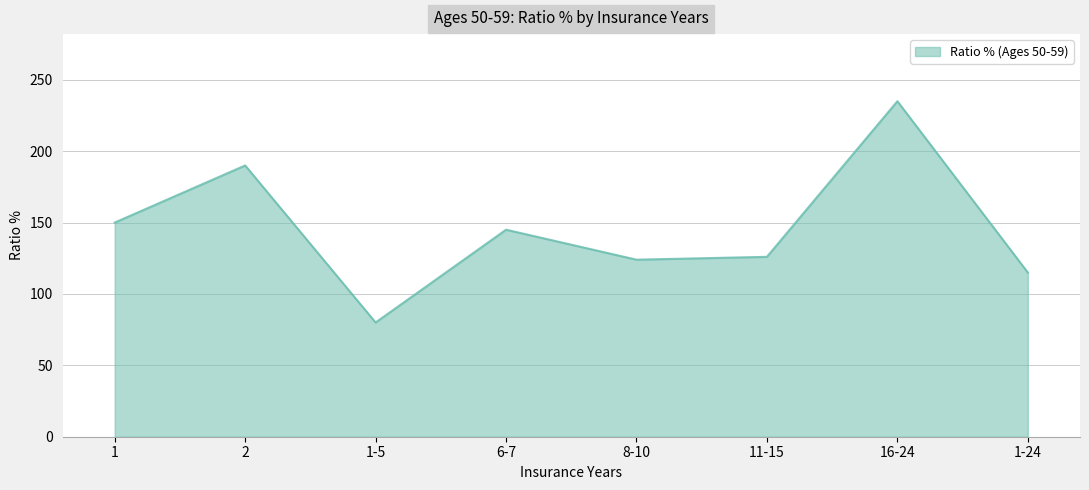

What is the difference between the values at 2 and 6-7?

45